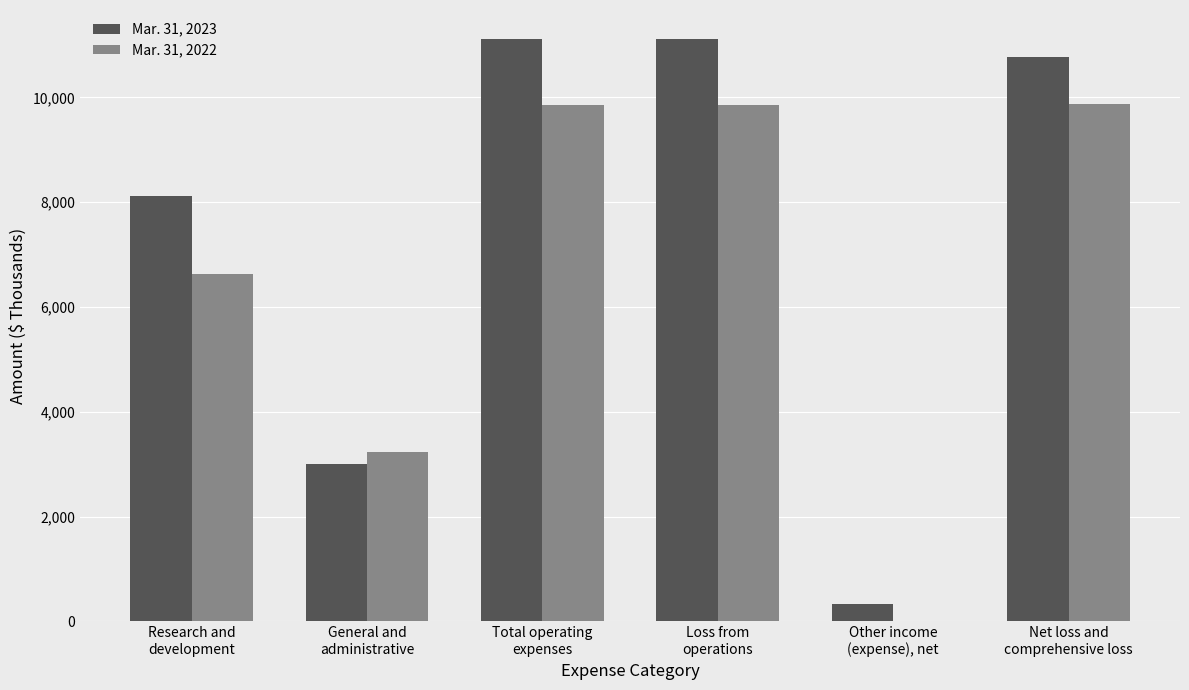

Which series has the largest total across all categories?

Mar. 31, 2023